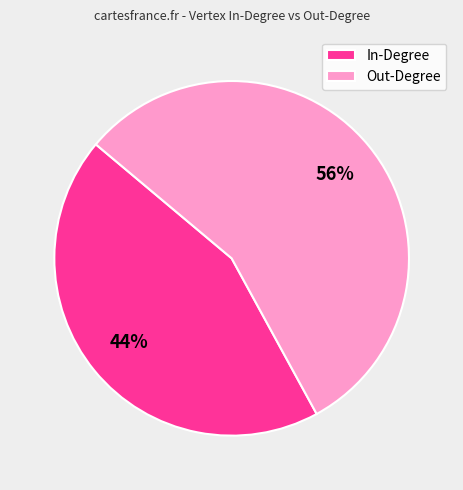

Do In-Degree and Out-Degree together represent more than half of the pie?

Yes